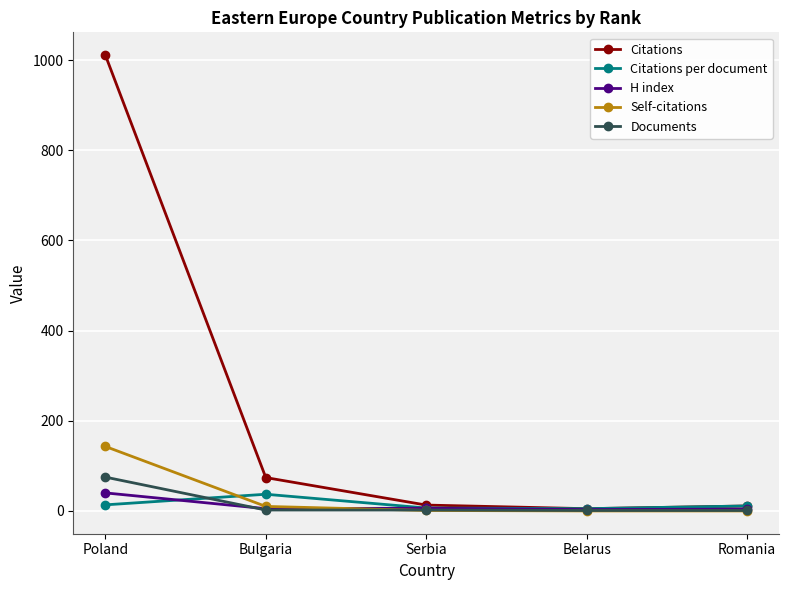

Does the chart have visible grid lines?

Yes